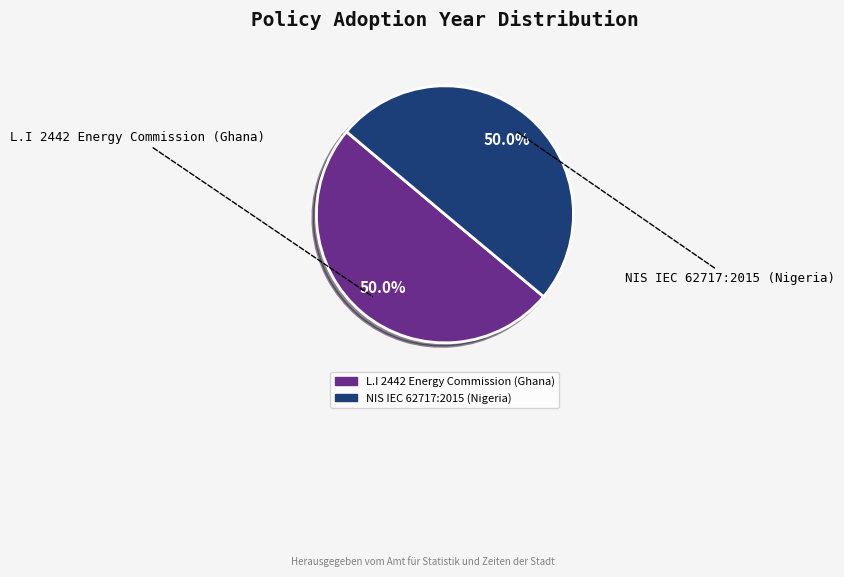

What is the ratio of the value at NIS IEC 62717:2015 (Nigeria) to the value at L.I 2442 Energy Commission (Ghana)?

1.0